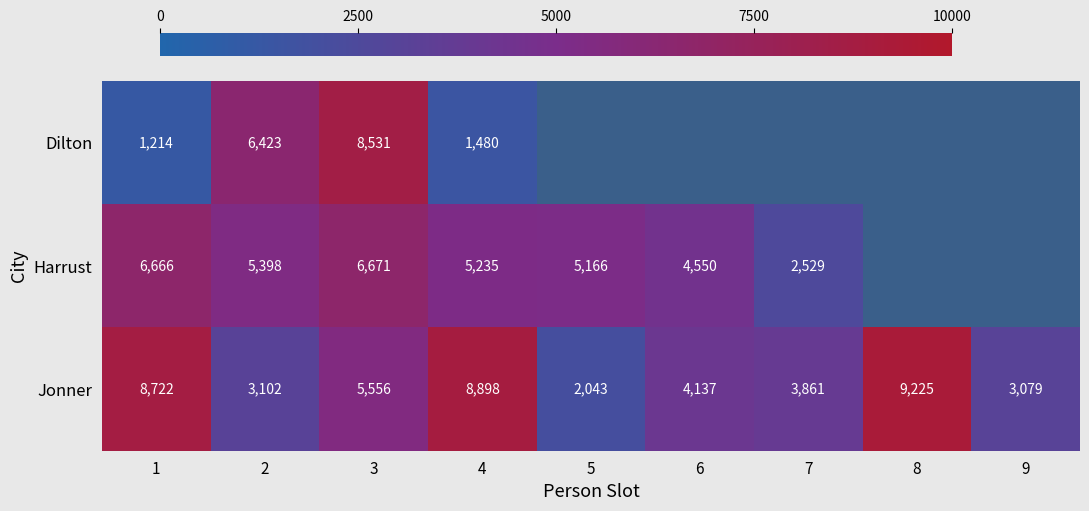

What value does the Jonner series have at 5, to the nearest 100?

2000